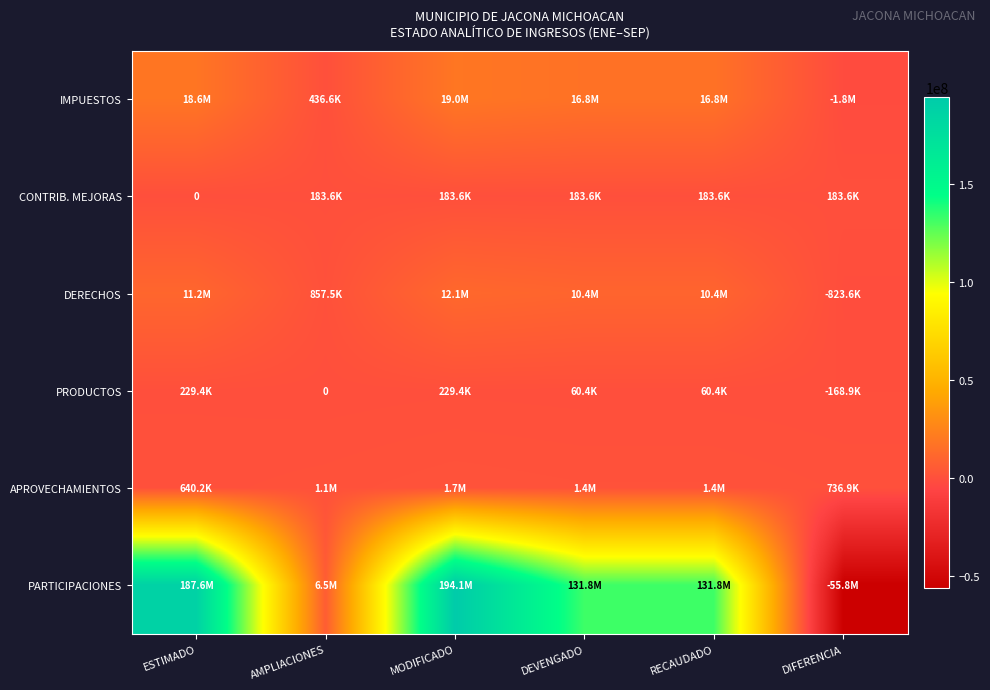

How many values in the PRODUCTOS series exceed 60427?

4